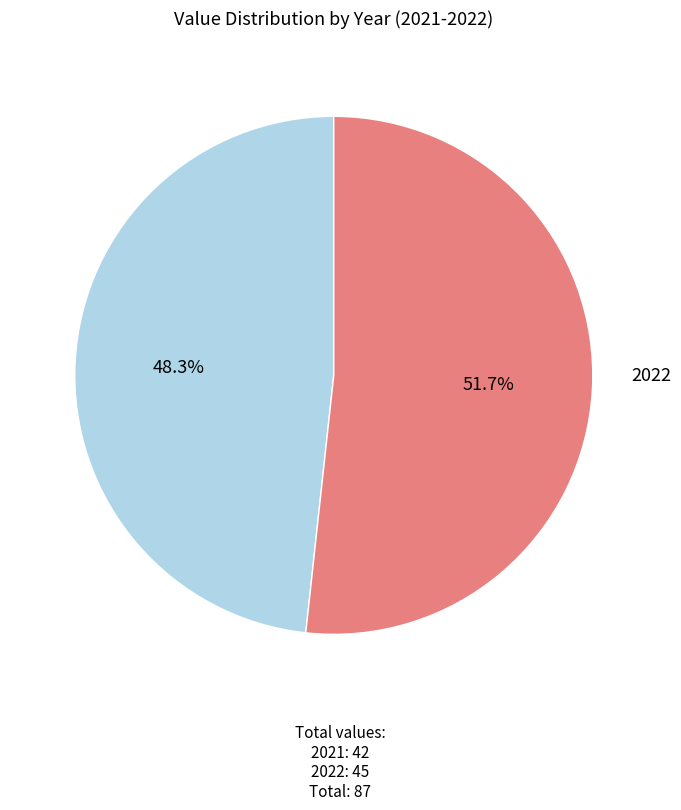

Is there a majority slice in this chart?

Yes